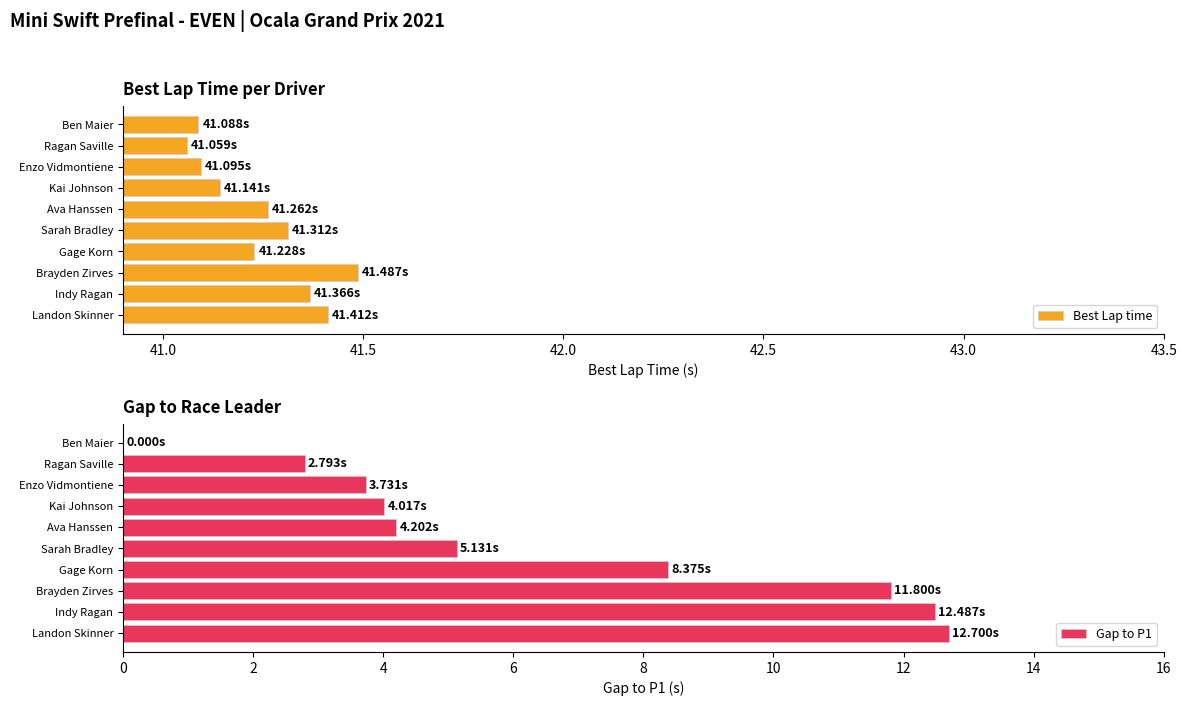

Where is Gap to P1 nearest to the value 6?

Sarah Bradley